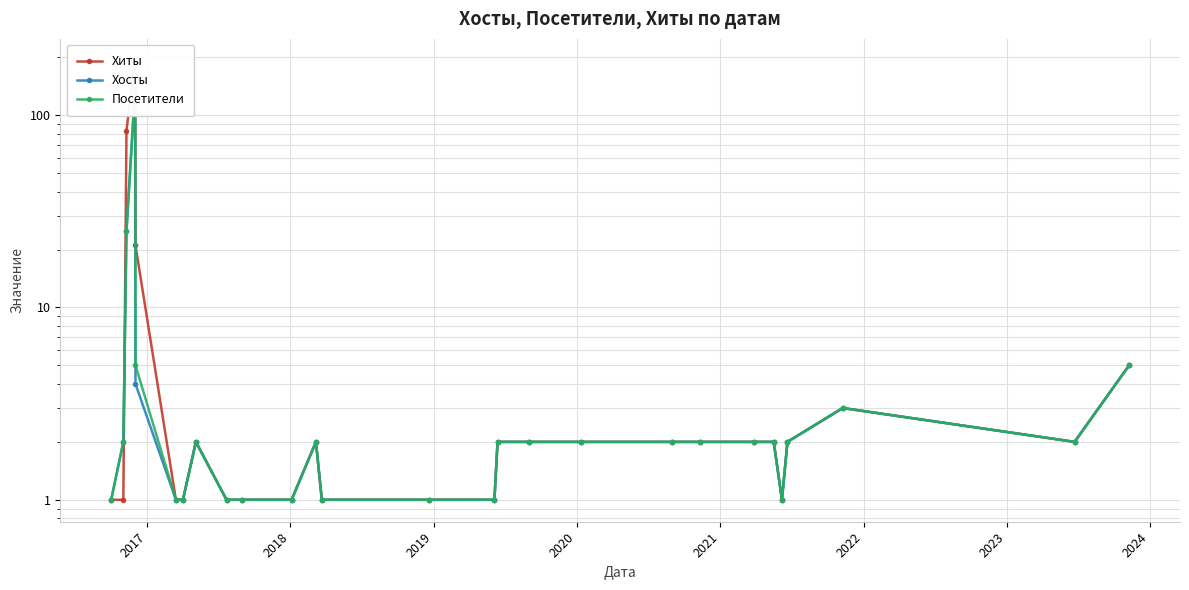

True or false: Посетители and Хосты cross at least once.

False